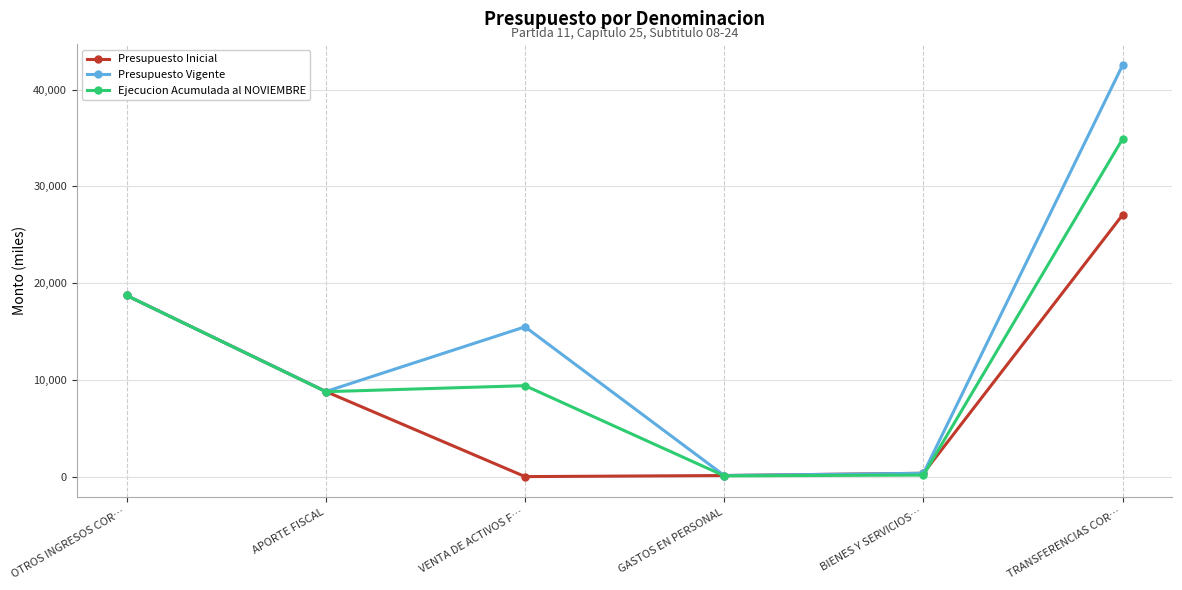

Between OTROS INGRESOS COR… and TRANSFERENCIAS COR…, which series saw the biggest shift?

Presupuesto Vigente